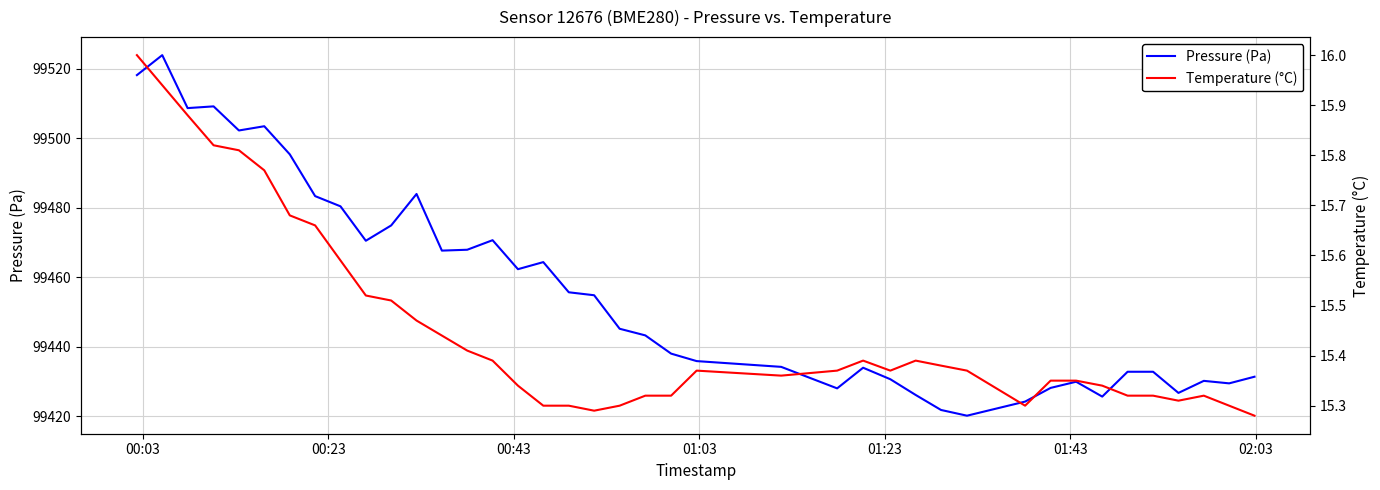

What are all the series names shown in the legend?

Pressure (Pa), Temperature (°C)